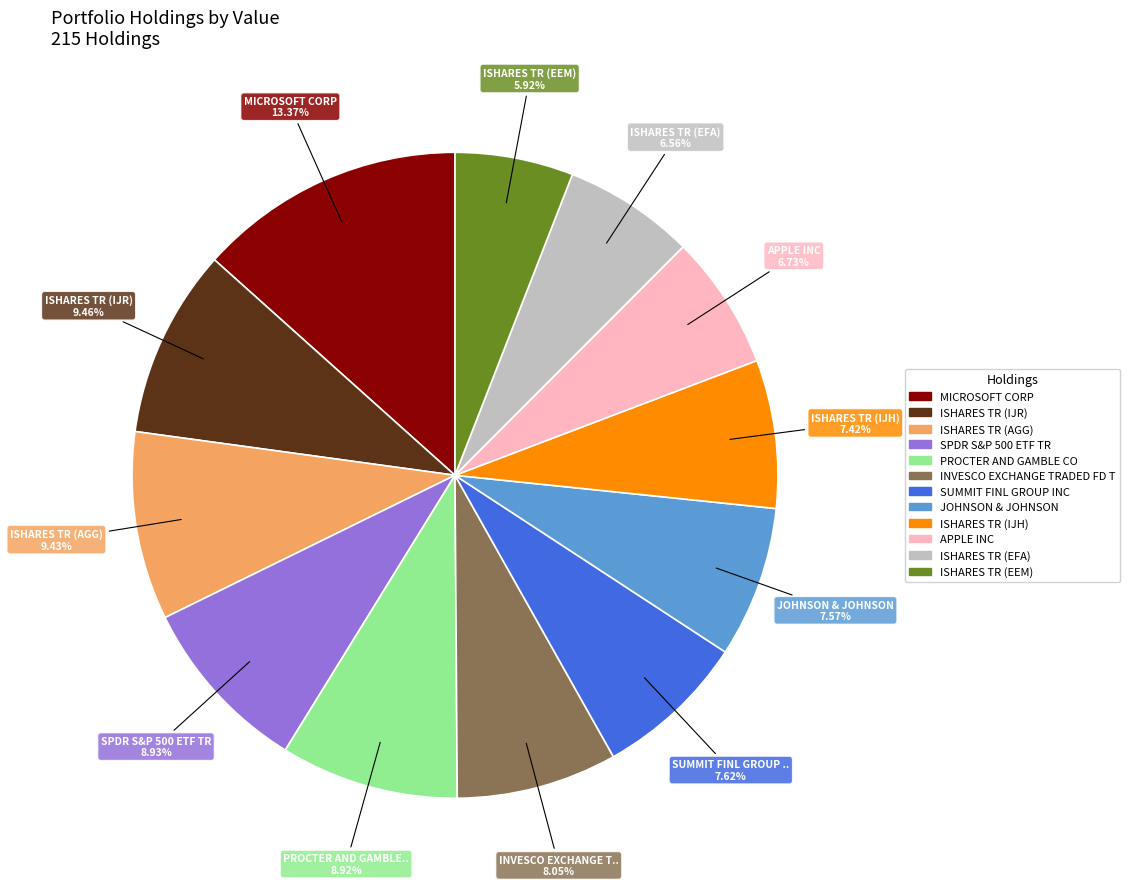

Is ISHARES TR (IJH) the majority of the pie?

No